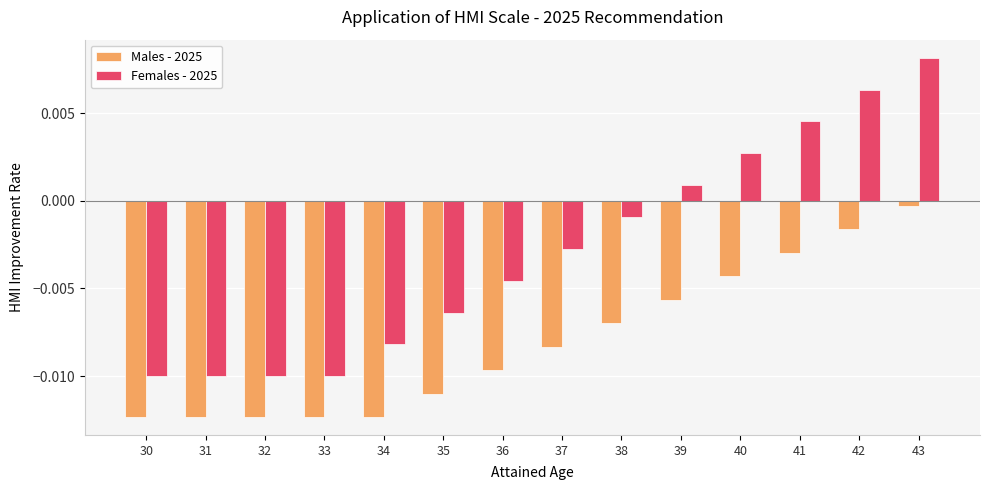

Which category has the highest value in the Males - 2025 series?

43